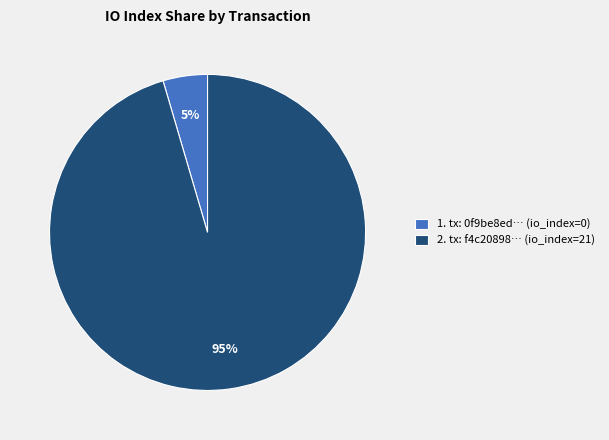

Which category accounts for the majority?

2. tx: f4c20898… (io_index=21)